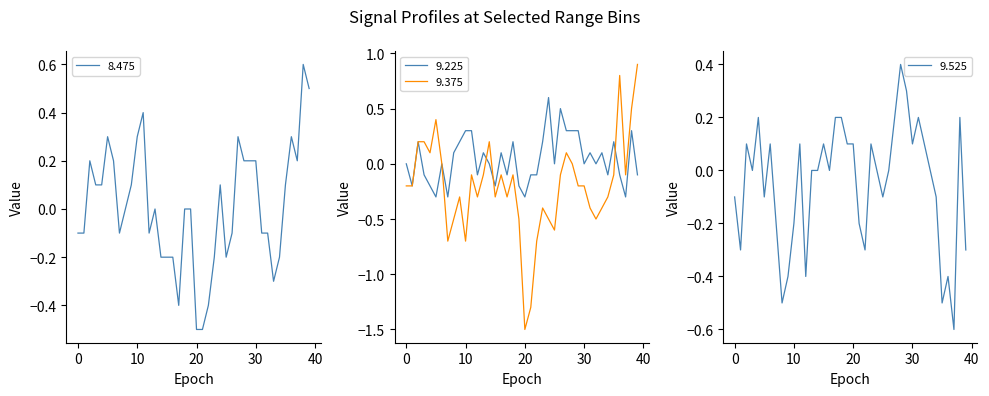

What is the lowest value of the 9.225 series?

-0.3